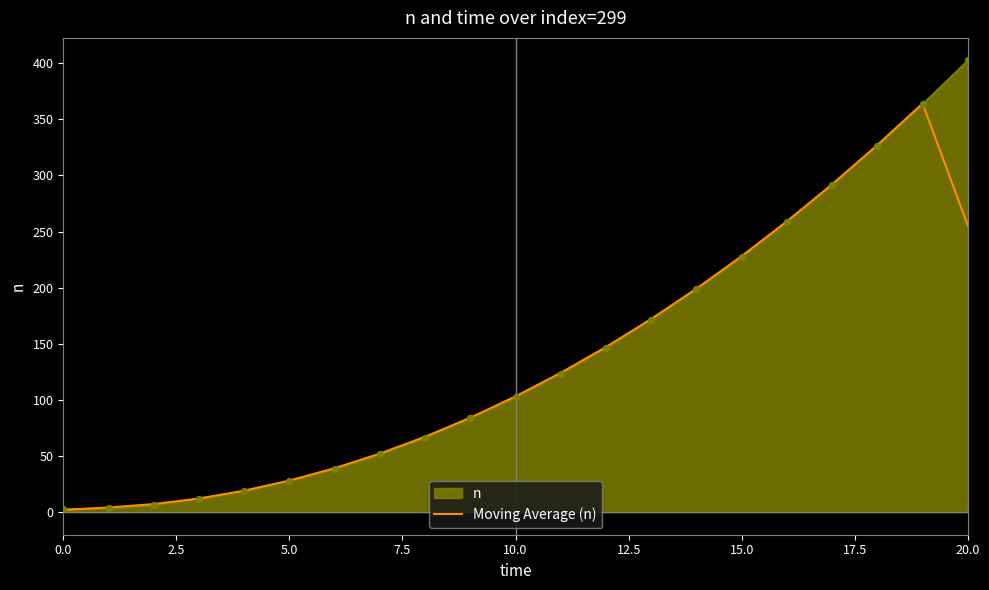

List the series in order of their peak value, highest first.

n, Moving Average (n)